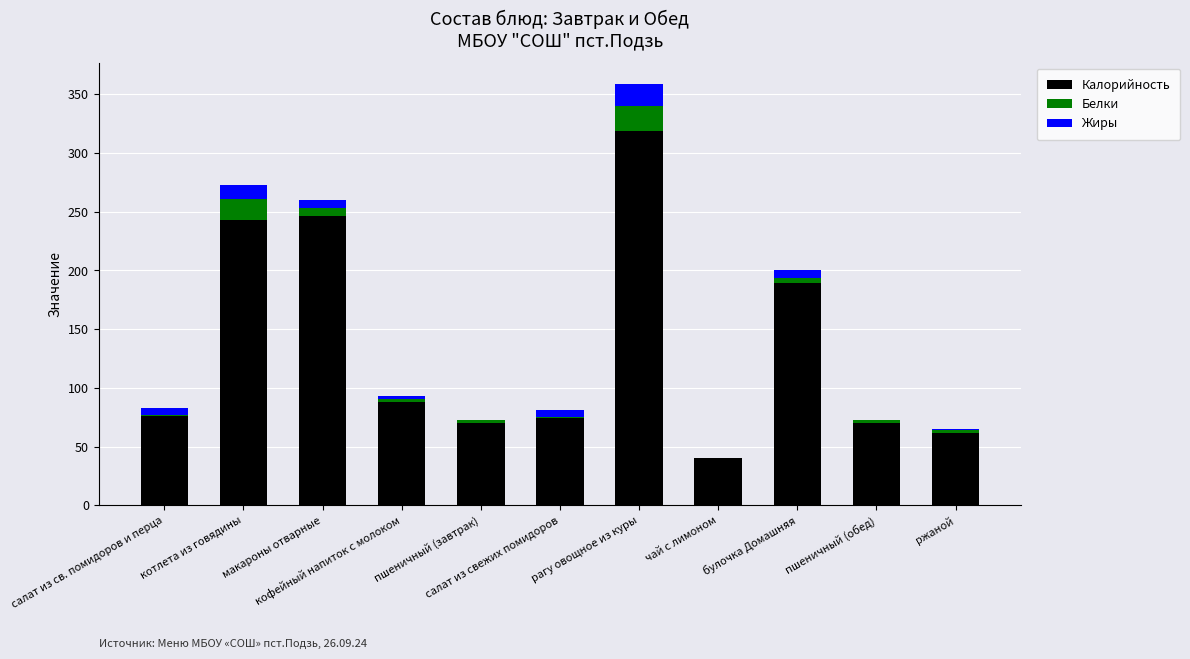

What is the sum of all Калорийность values?

1477.4